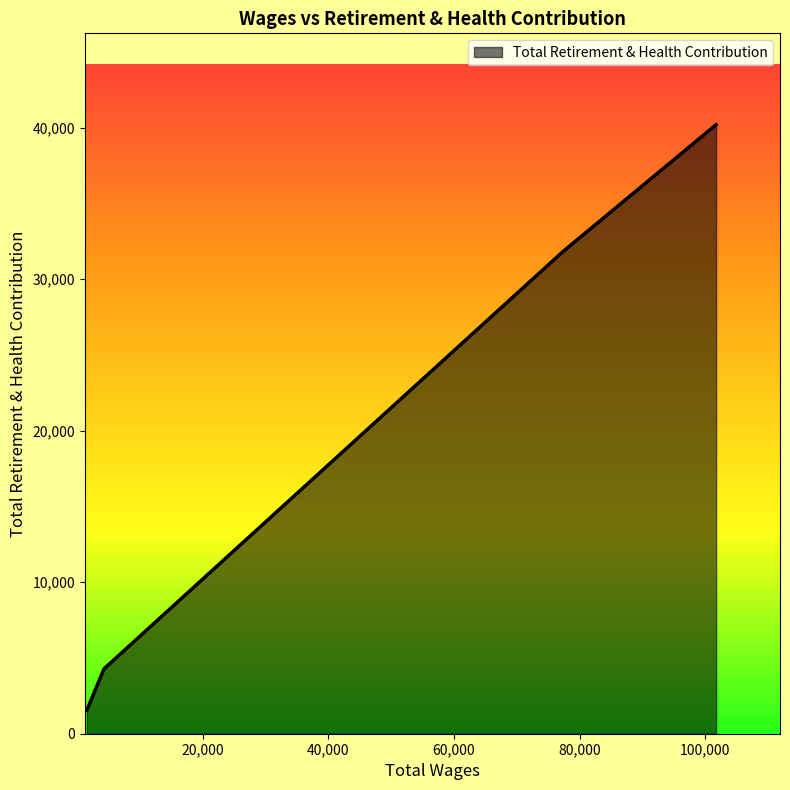

True or false: there are more than 2 points higher than both neighbors.

False